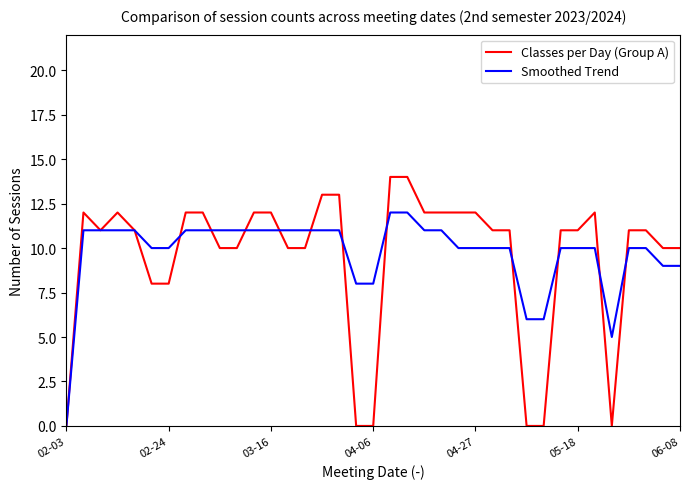

Rank the series by their maximum value, from highest to lowest.

Classes per Day (Group A), Smoothed Trend